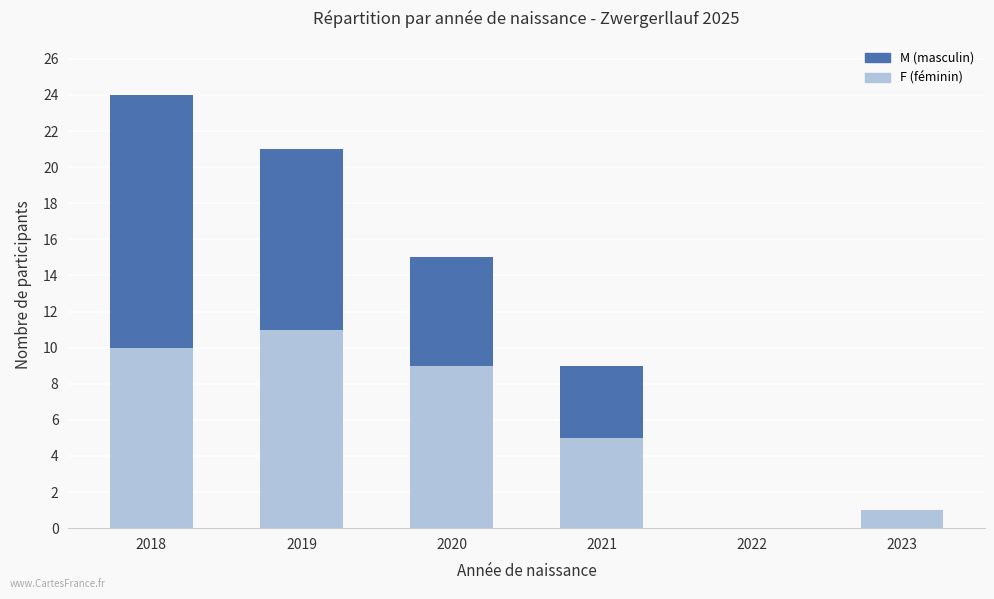

At which category is the sum across all series the highest?

2018